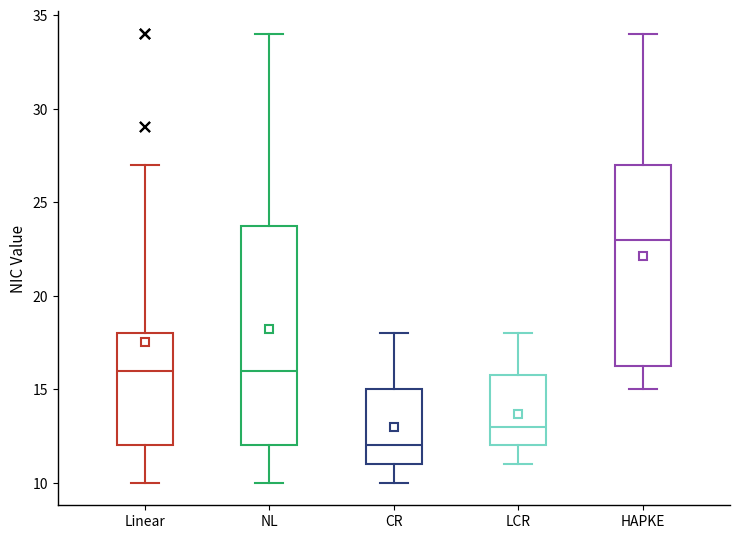

Which box is the tallest, from its lower edge to its upper edge?

NL